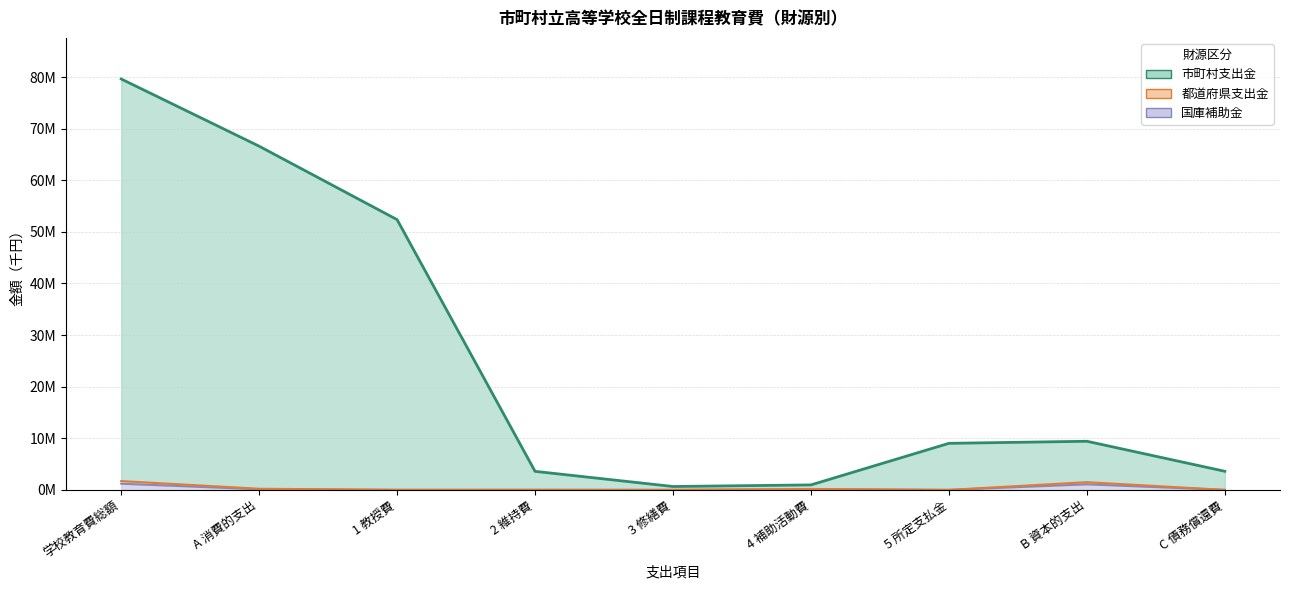

Which series has the widest spread of values?

市町村支出金